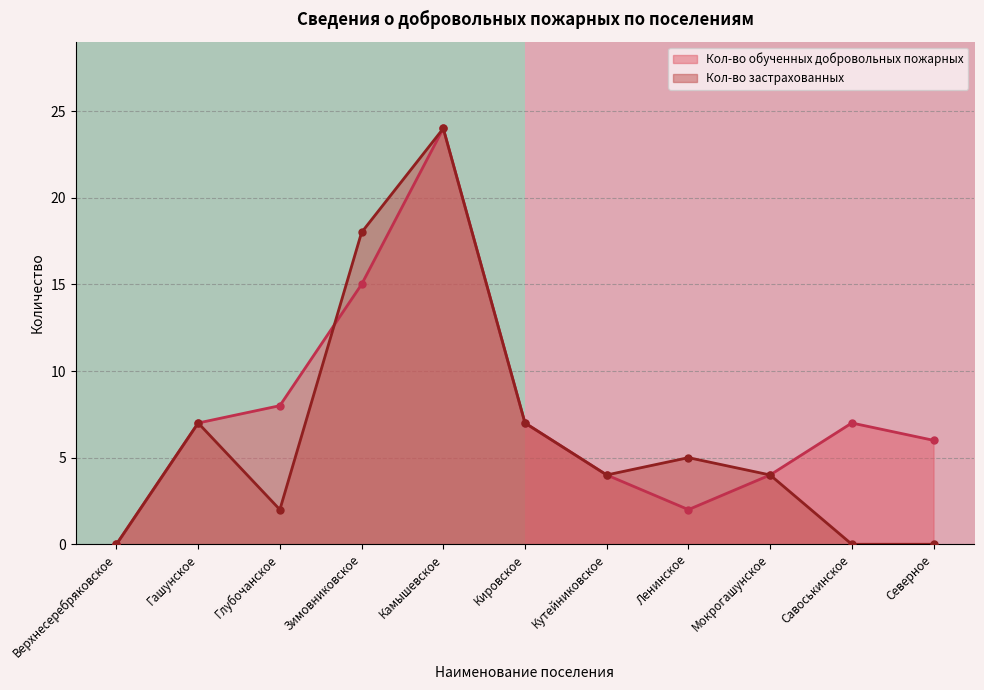

What is the maximum value for Кол-во застрахованных?

24